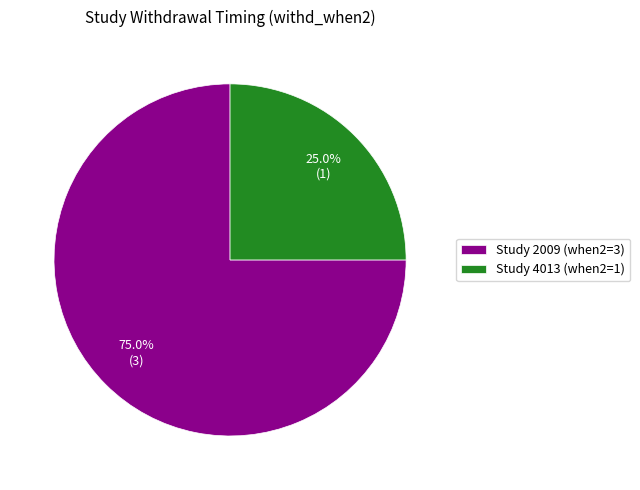

Count the number of slices in the pie.

2